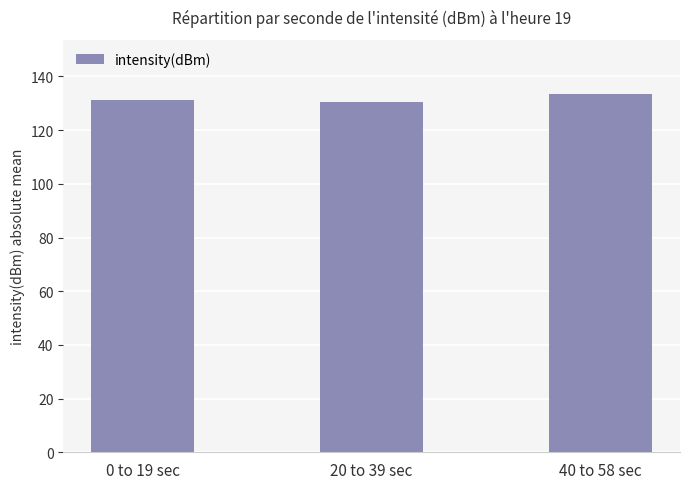

Which has a higher value, 40 to 58 sec or 20 to 39 sec?

40 to 58 sec